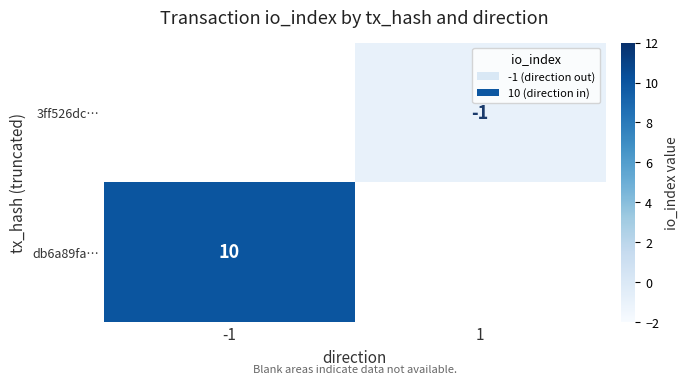

True or false: 3ff526dc… has a value of -2 at 1.

False